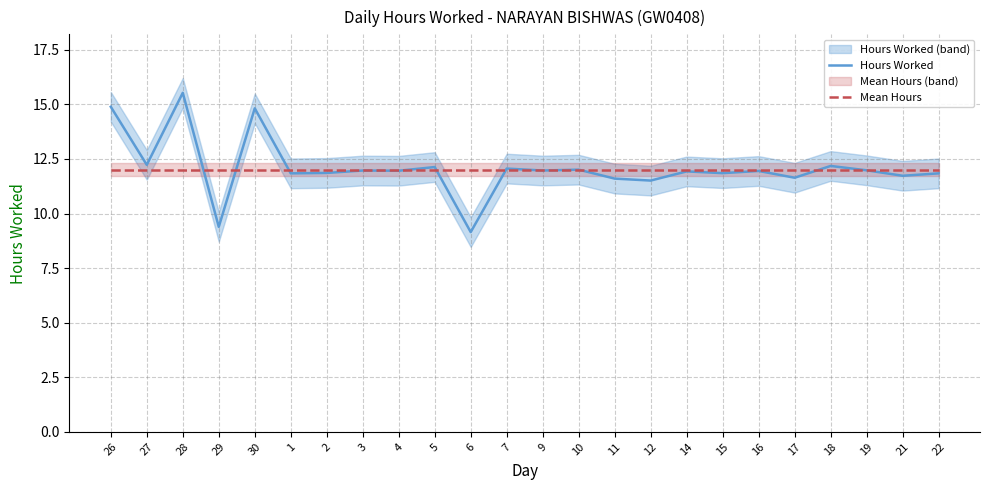

List the series in order of their overall mean, lowest first.

Mean Hours, Hours Worked